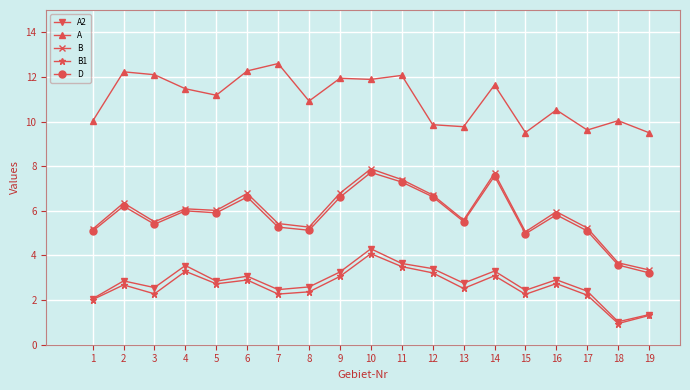

What is the greatest value displayed?

12.6